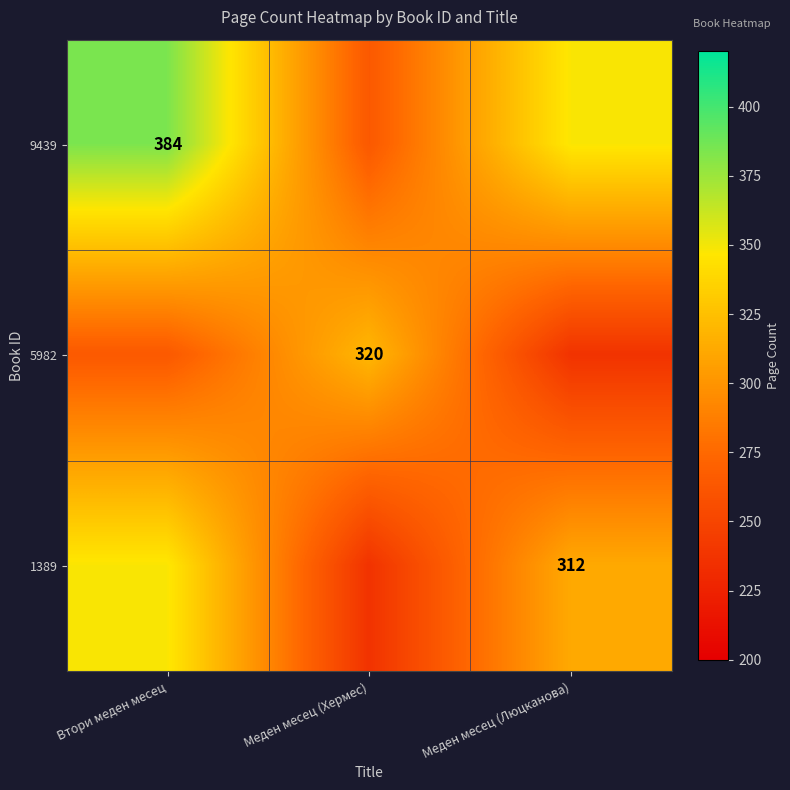

Is it true that 1389 equals 192 at Меден месец (Люцканова)?

False